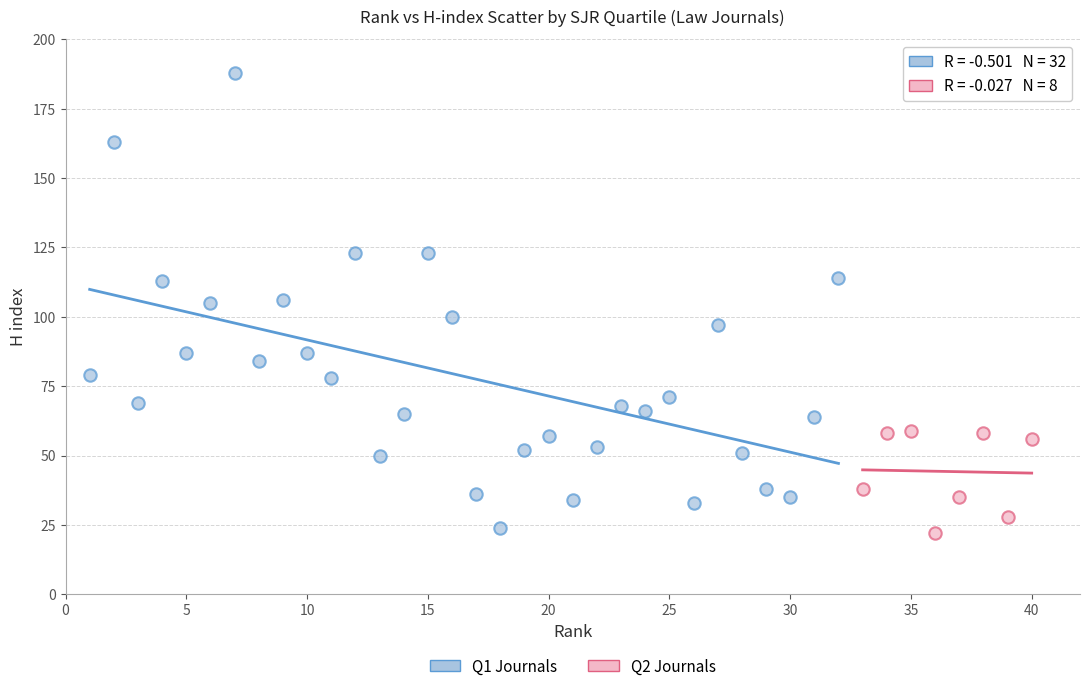

Which series has the largest Y range (max minus min)?

Q1 Journals